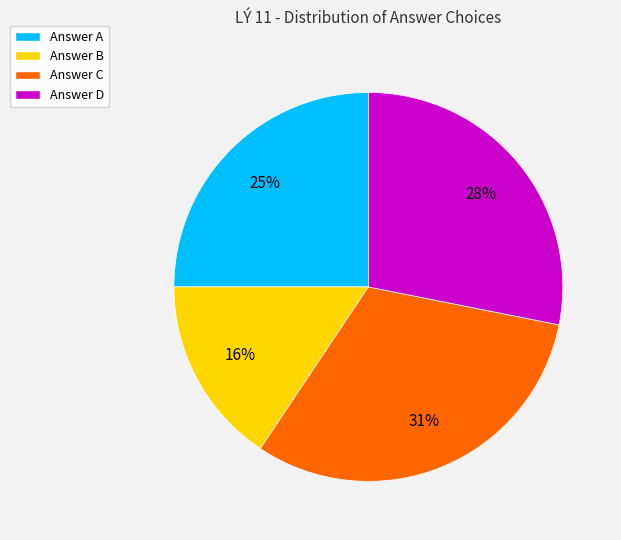

To the nearest percent, what is the average slice percentage?

25%